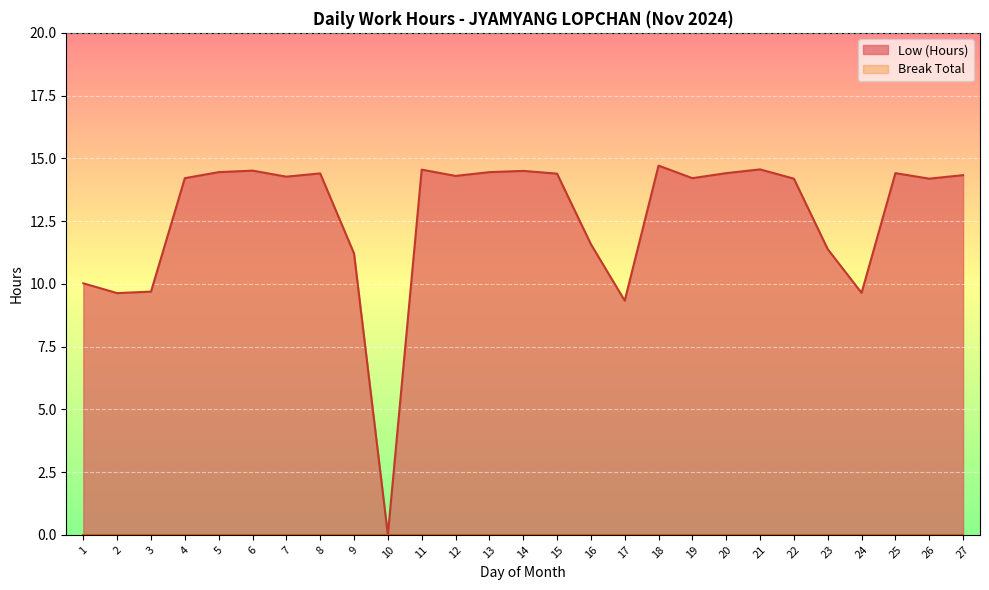

At which category does the data reach its first local valley?

2